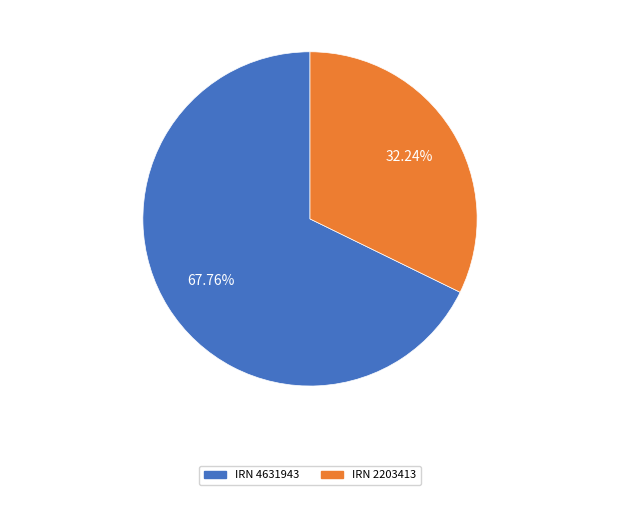

Does any single category account for the majority?

Yes